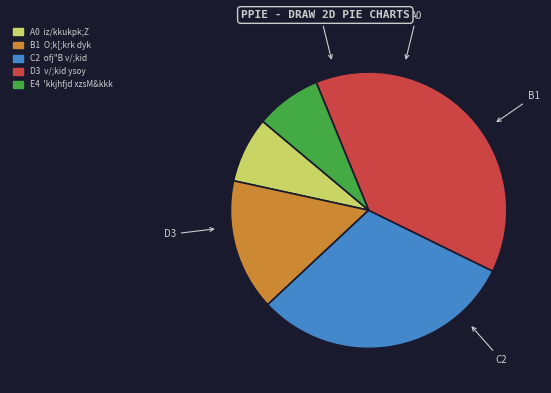

Is there a majority slice in this chart?

No